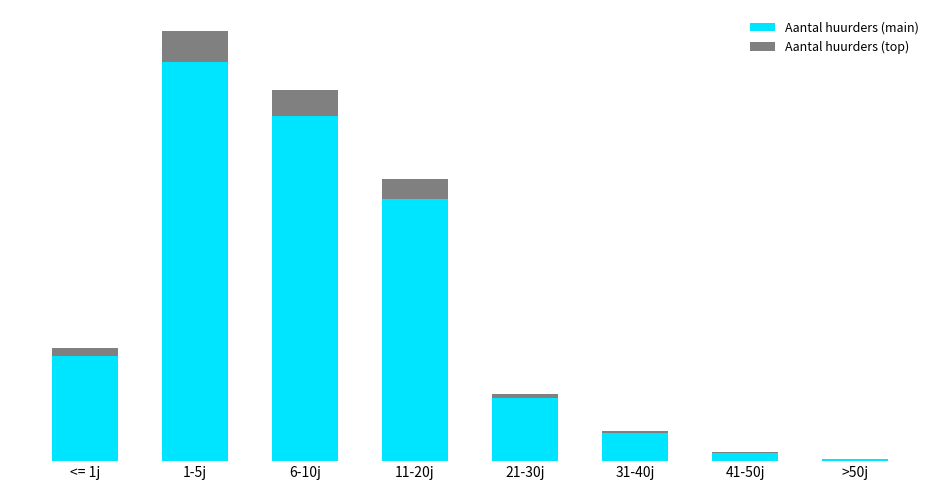

Which series has the largest range (max minus min)?

Aantal huurders (main)